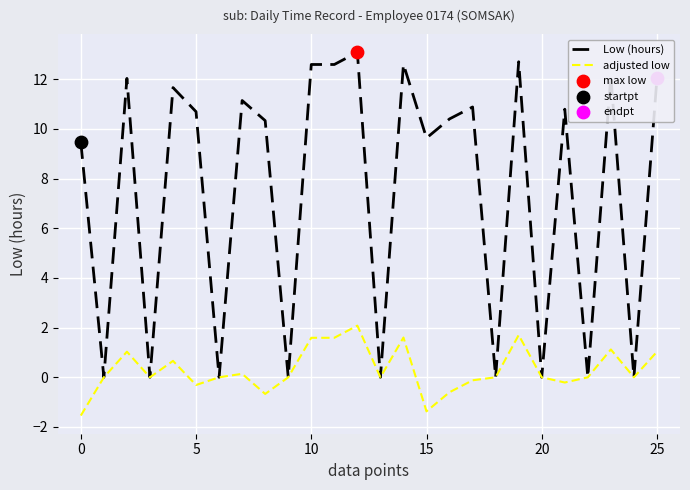

At how many categories does at least one series exceed 3?

17